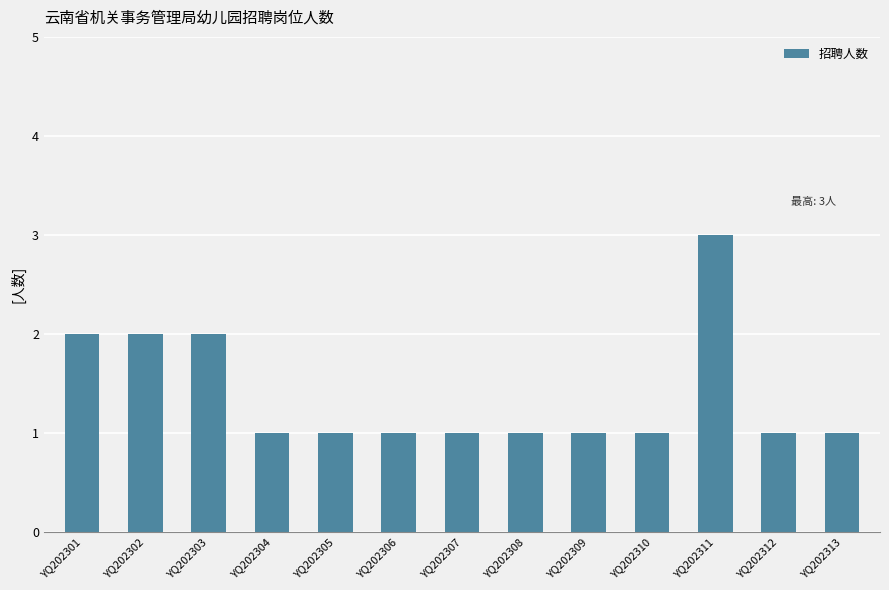

What is the value of the 2nd bar from the left?

2